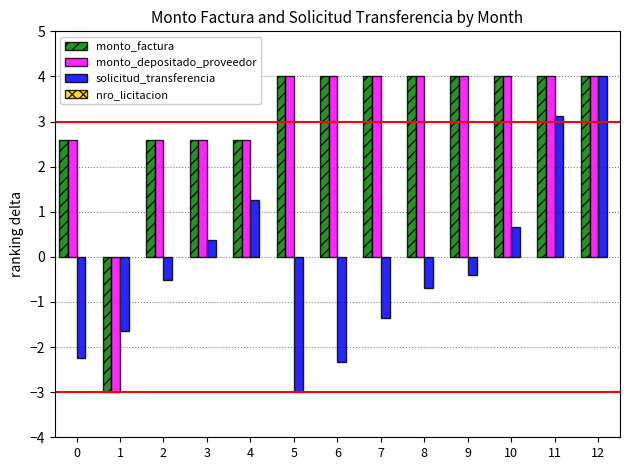

What is the difference between the highest and lowest values at 11?

0.9